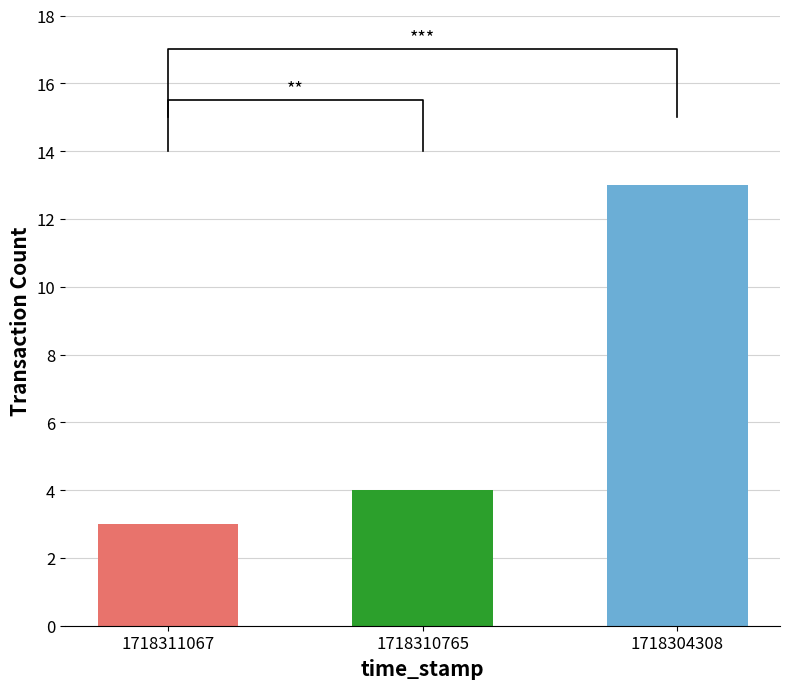

What is the change in value from 1718310765 to 1718304308?

+9